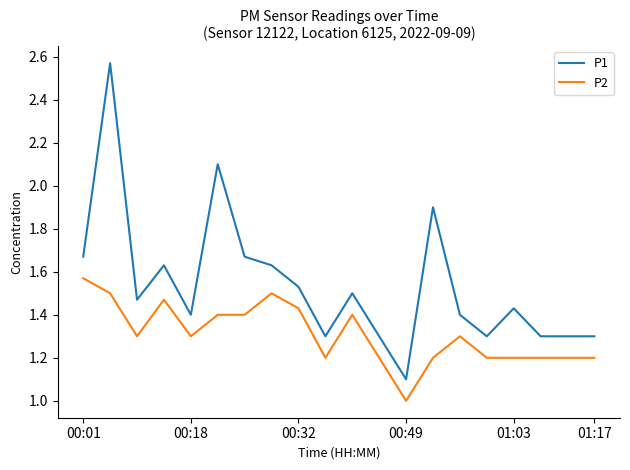

True or false: P2 and P1 cross at least once.

False